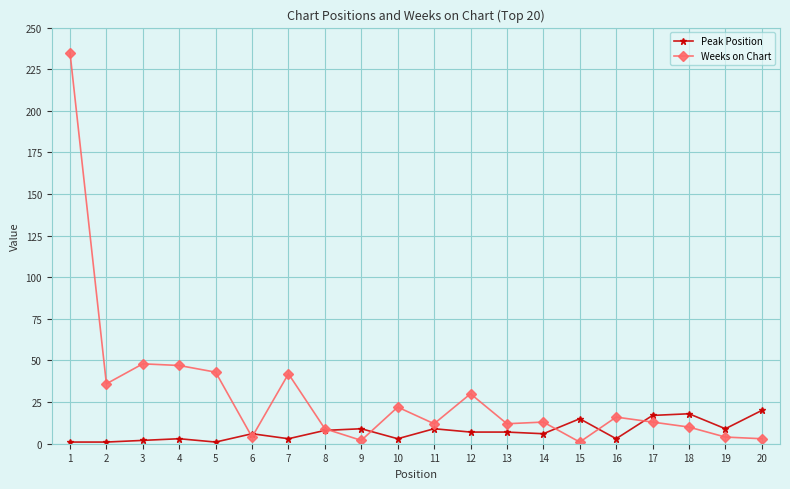

Is it true that Peak Position equals 25 at 16?

False